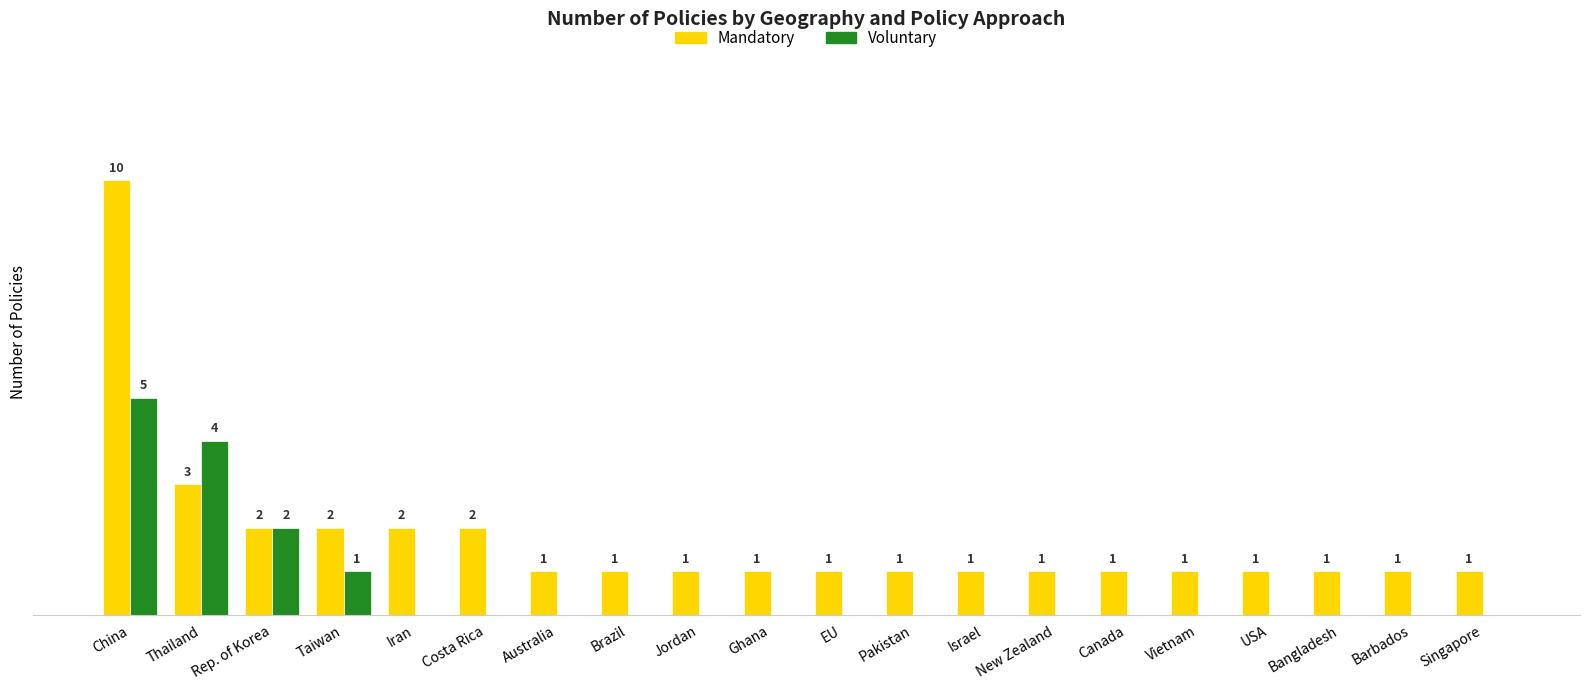

Which series has the largest total across all categories?

Mandatory